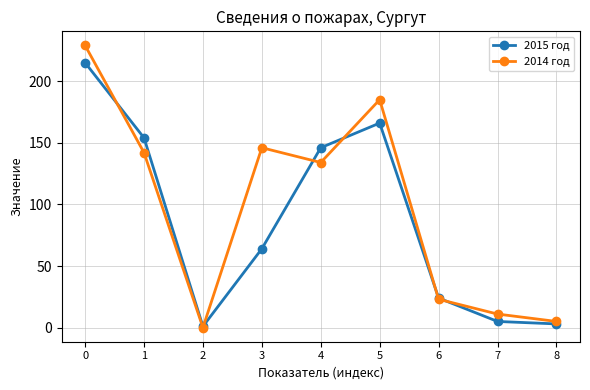

The value of 2015 год at 4 is 146. True or false?

True